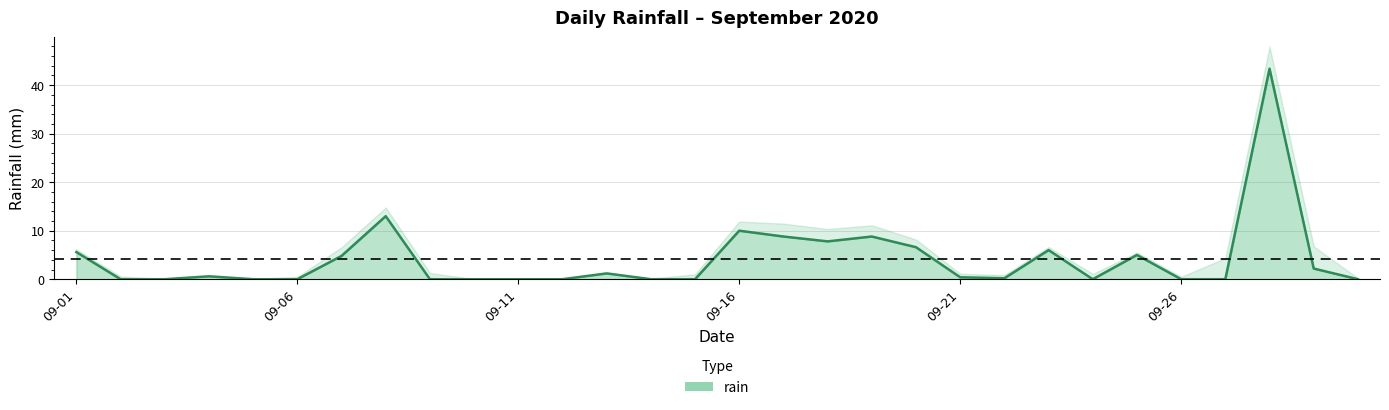

What is the value of the 28th point from the left?

43.4